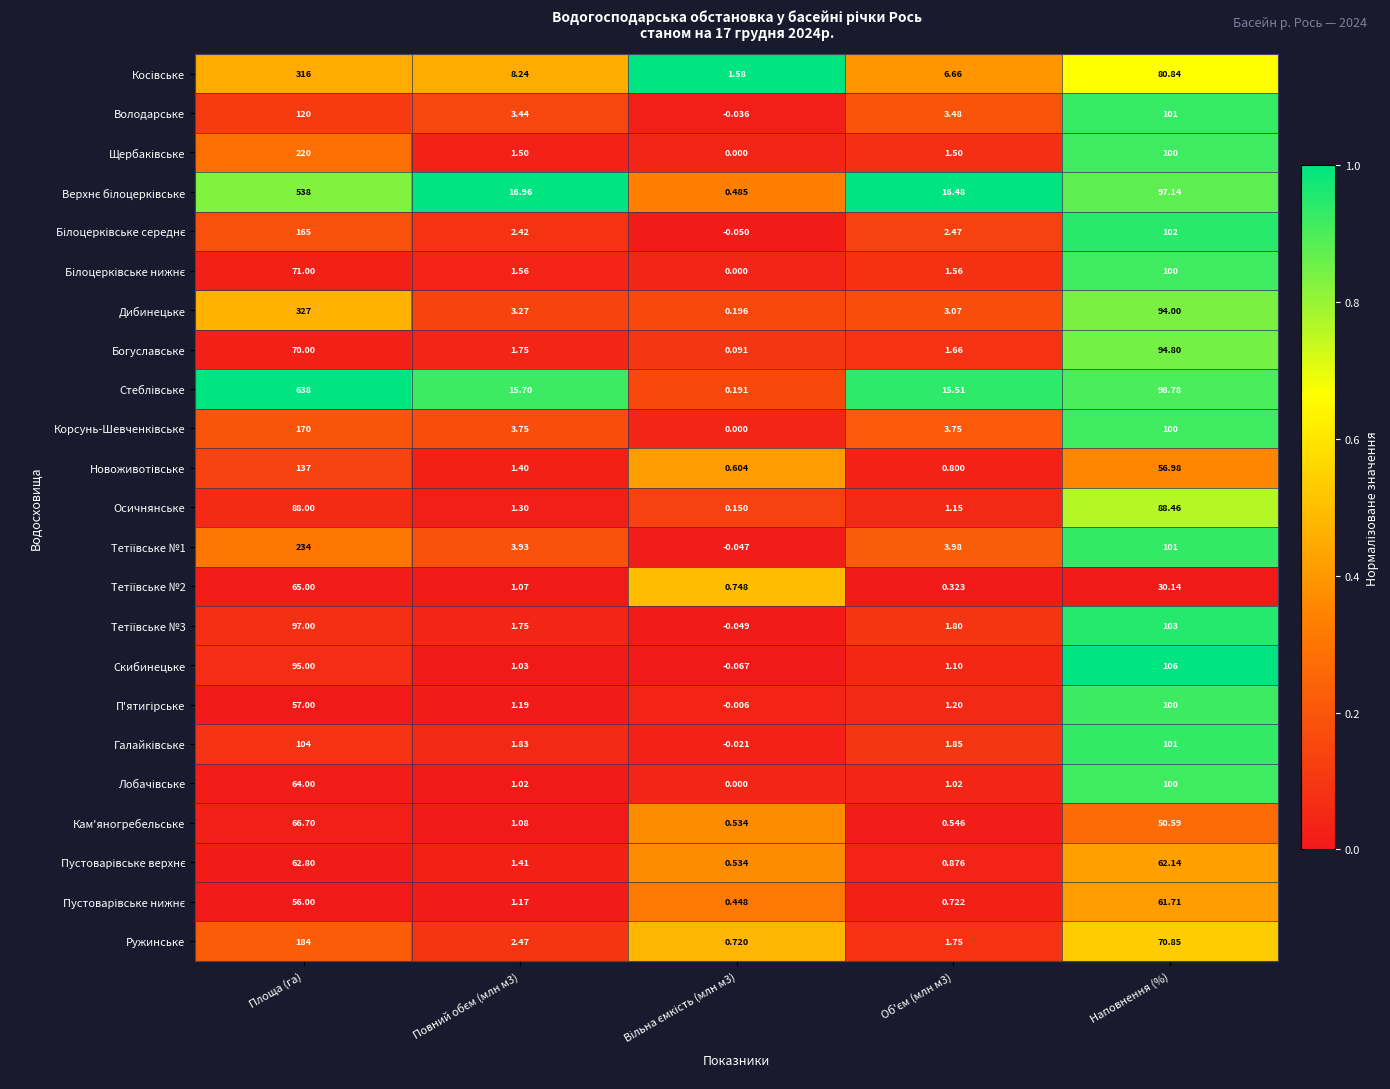

At which category is the sum across all series the highest?

Площа (га)